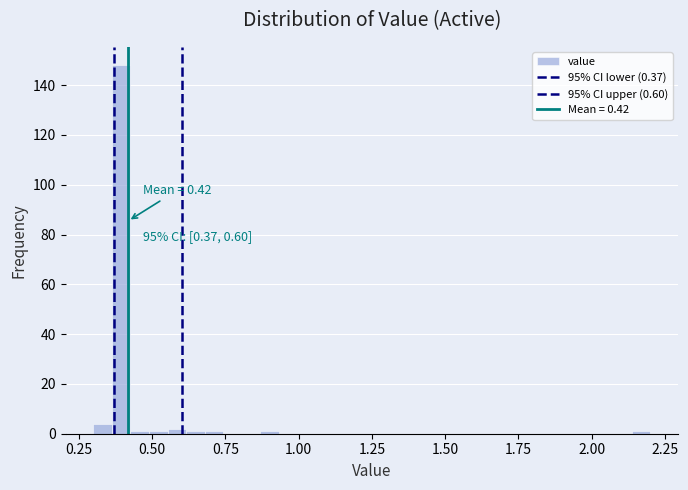

Read against the x-axis, roughly where is the centre of the tallest bar?

0.40